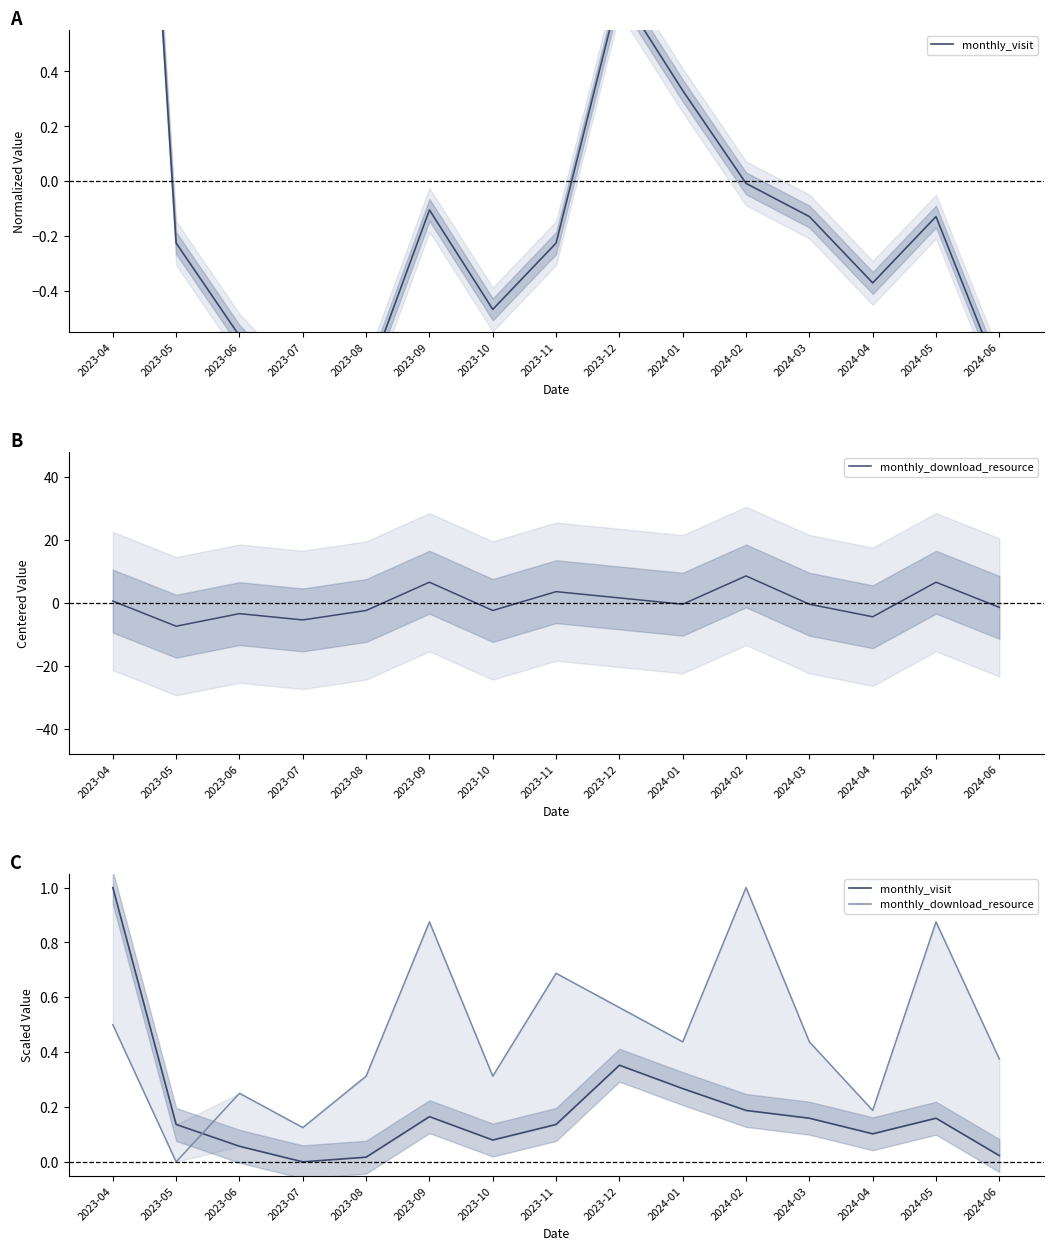

What is the total value across all series at 2023-11?

0.8